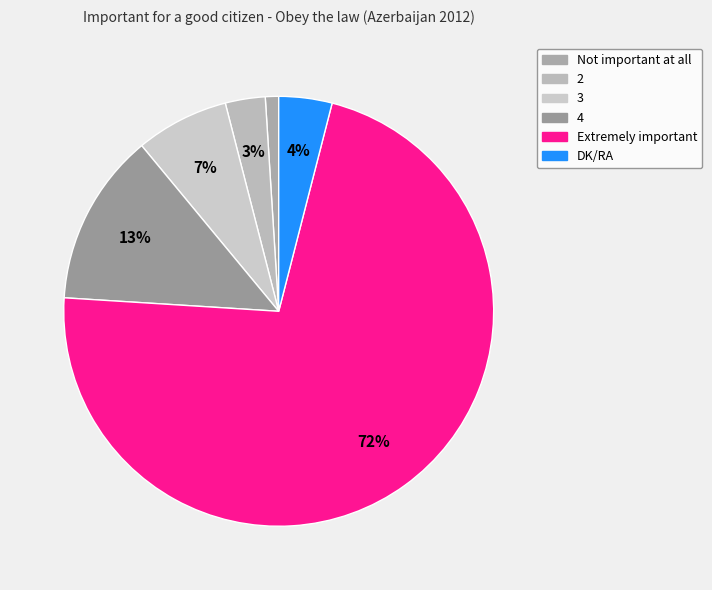

Does Extremely important represent more than half of the total?

Yes